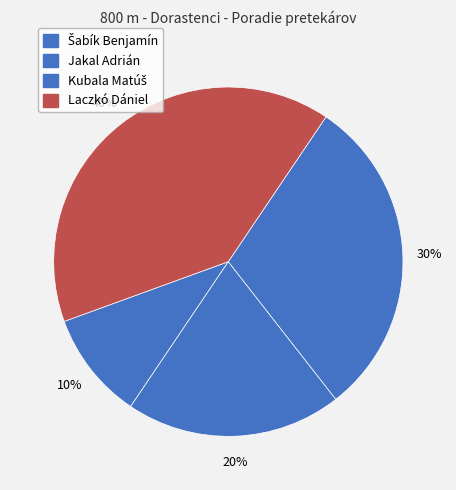

Is there any slice that represents more than half of the pie?

No